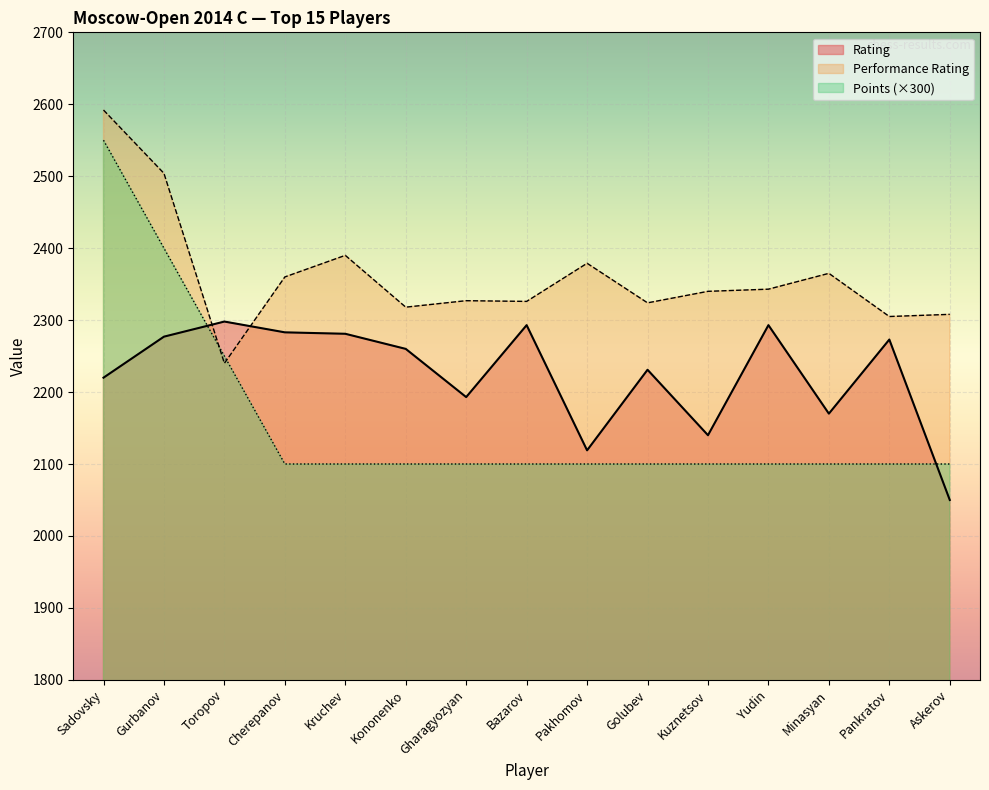

Is the value of Performance Rating at Pankratov greater than the value of Rating at Yudin?

Yes